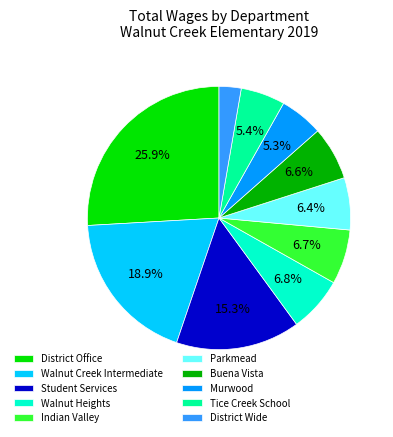

Which slice is the largest?

District Office